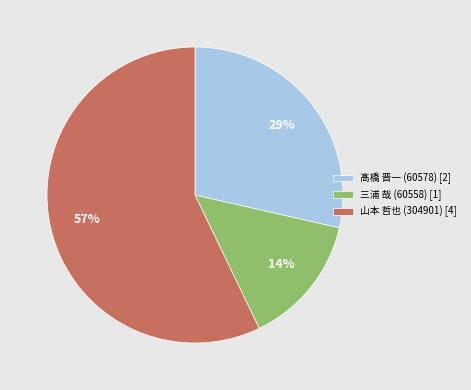

Which slice represents more than half of the pie?

山本 哲也 (304901)